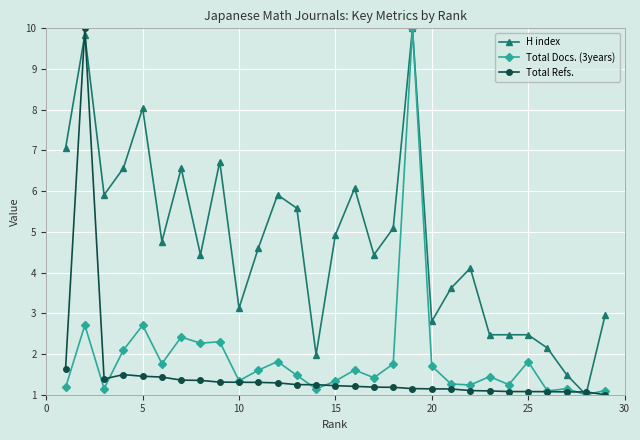

Which series has the largest total across all categories?

H index